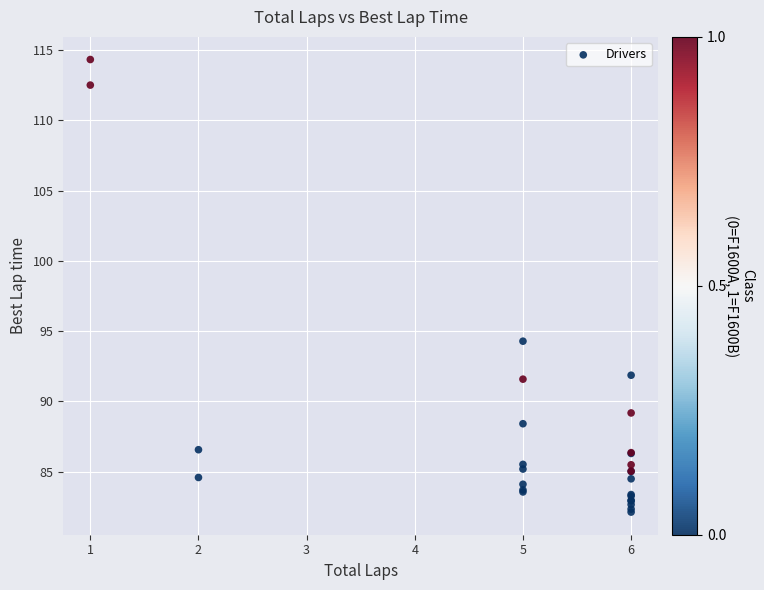

What Y value in the scatter plot is closest to 98?

94.3